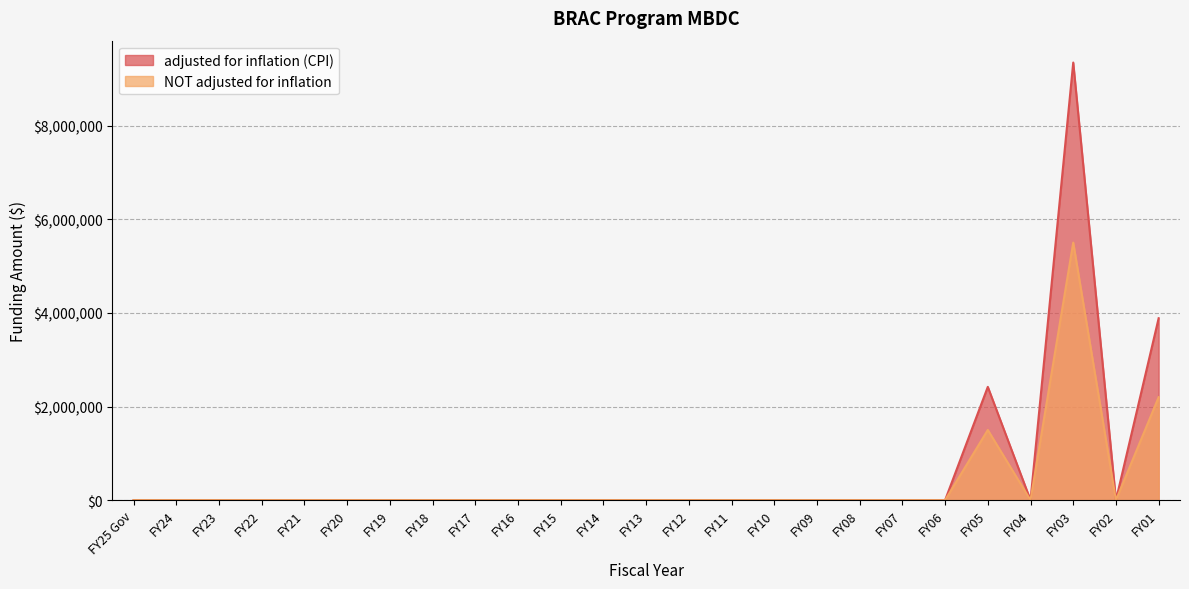

What are all the series names shown in the legend?

adjusted for inflation (CPI), NOT adjusted for inflation